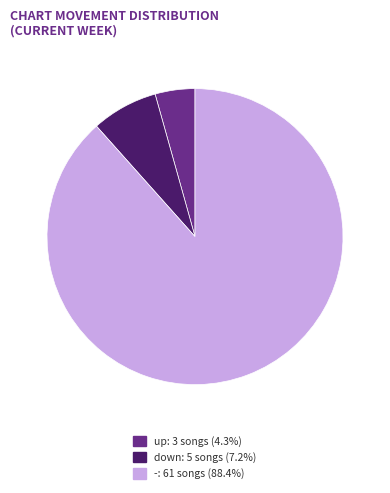

Is there any slice that represents more than half of the pie?

Yes